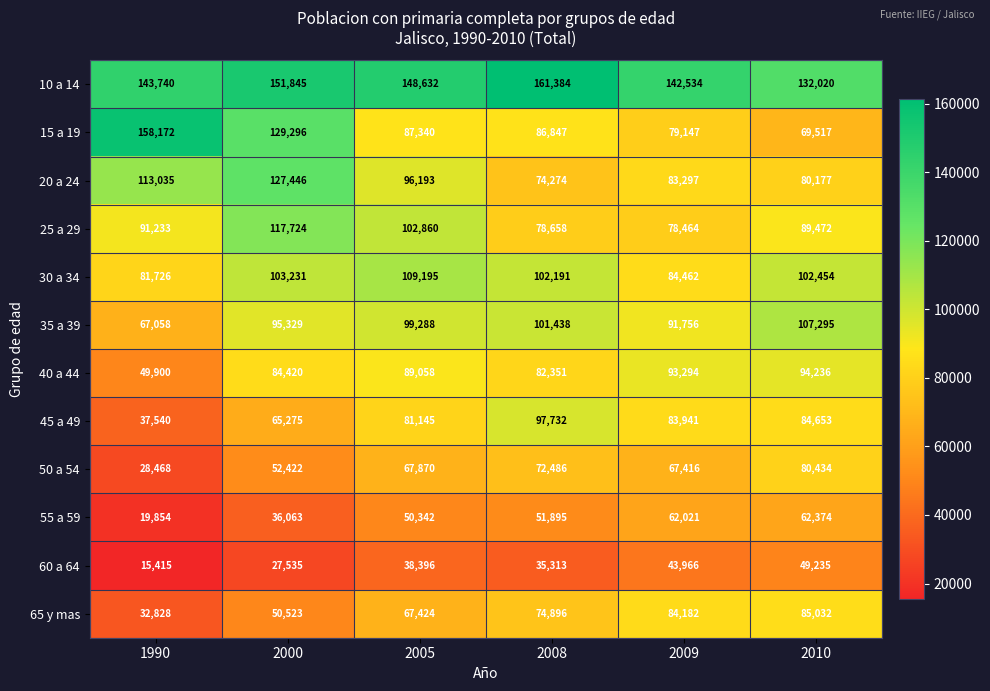

Between 2000 and 2005, which series saw the biggest shift?

15 a 19